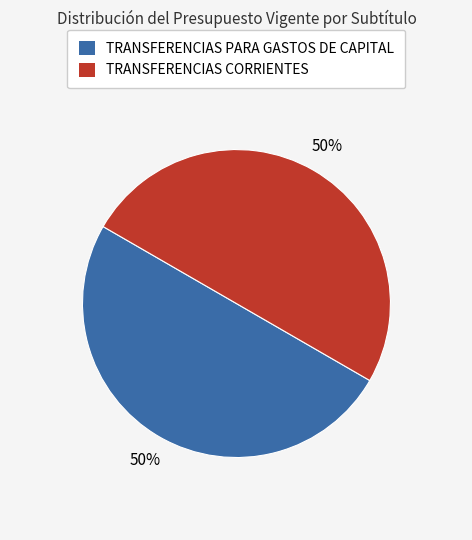

How many segments does this pie chart have?

2